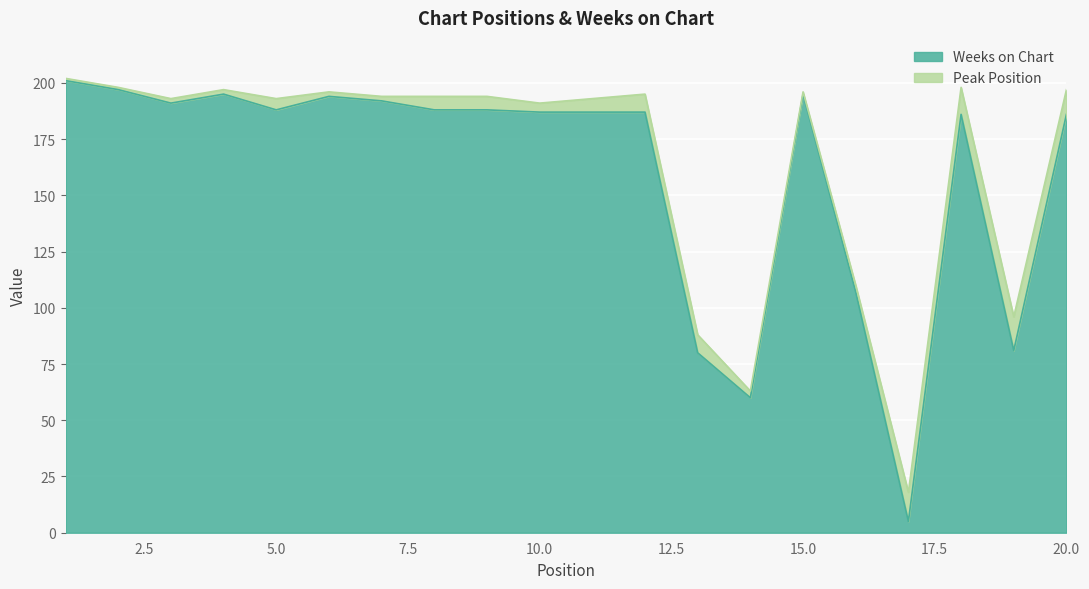

Reading left to right, extract all data points from this chart.

201	197	191	195	188	194	192	188	188	187	187	187	80	60	195	107	5	186	81	186